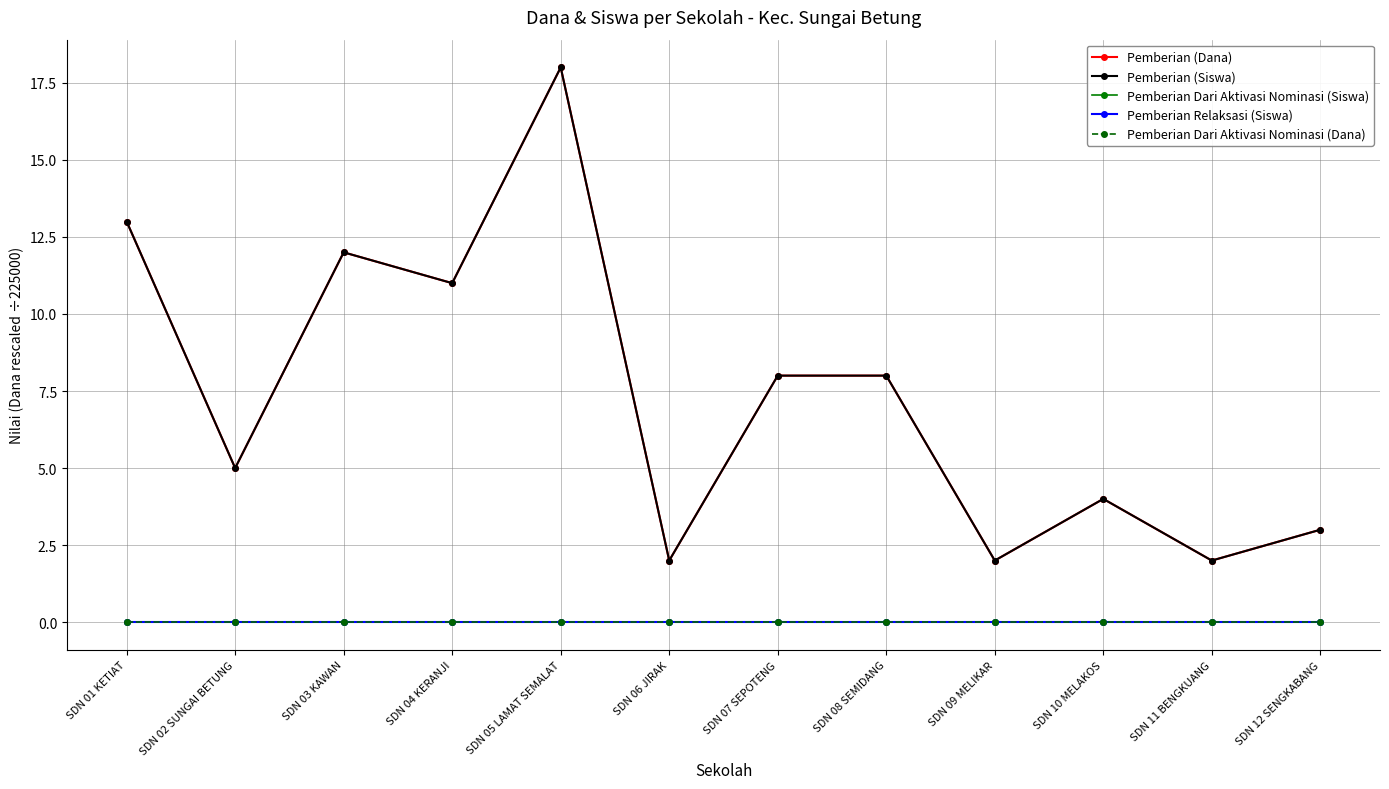

At which category does the chart reach its minimum across all series?

SDN 01 KETIAT